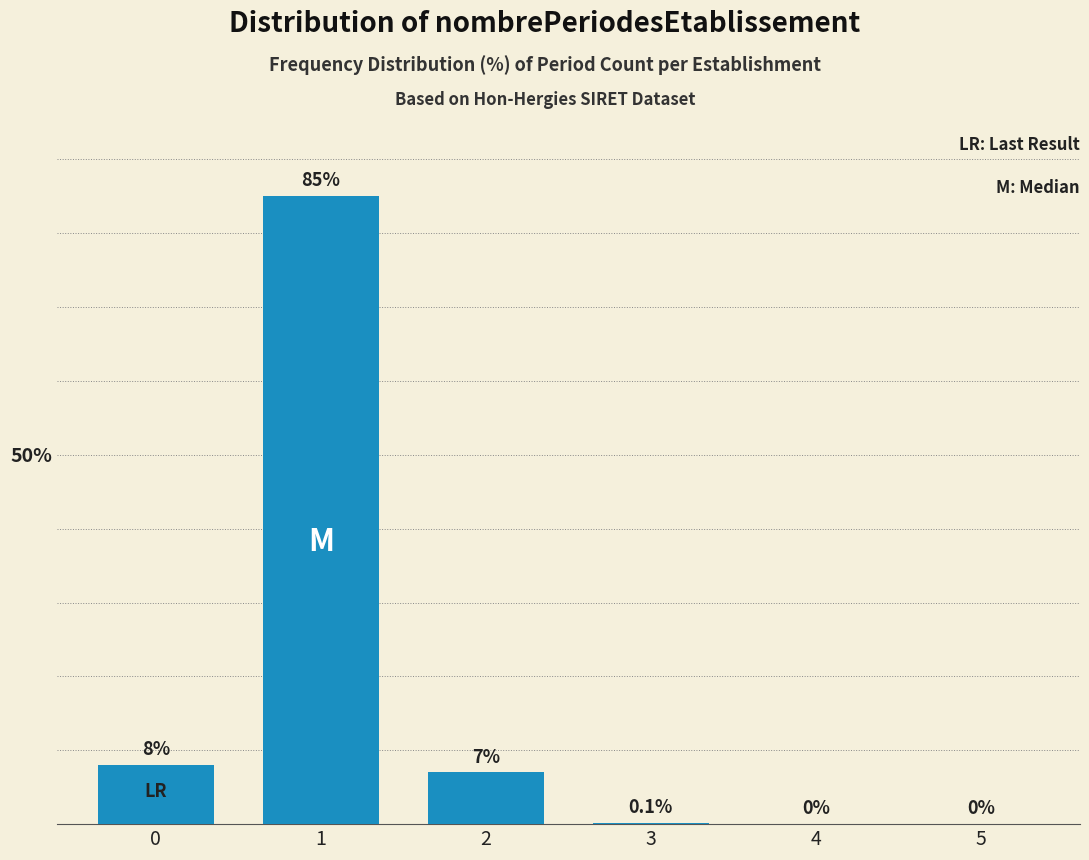

Reading left to right, transcribe all the data shown in this chart.

0=8.0	1=85.0	2=7.0	3=0.1	4=0.0	5=0.0